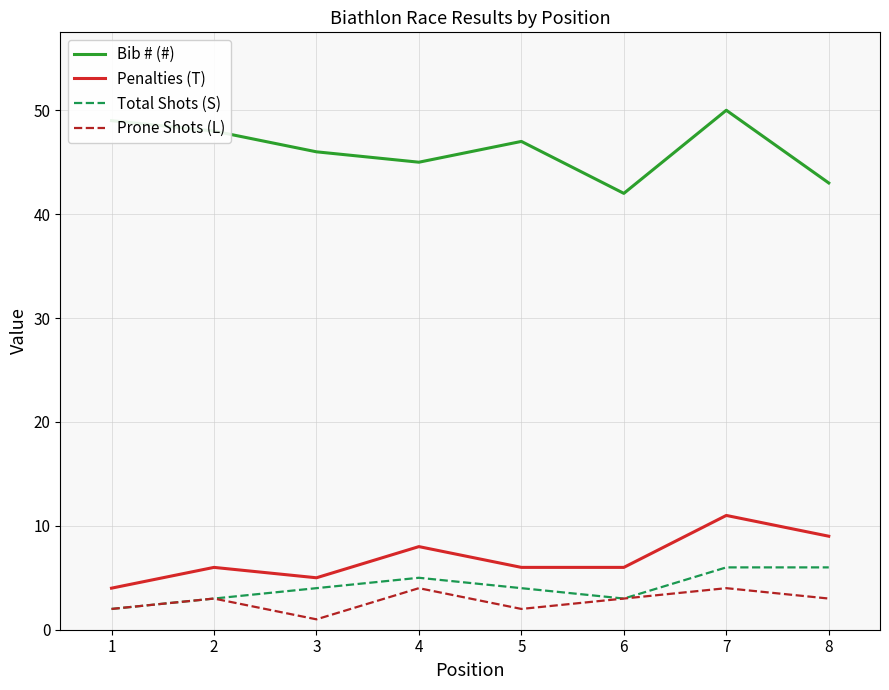

At which category is the sum across all series the highest?

7